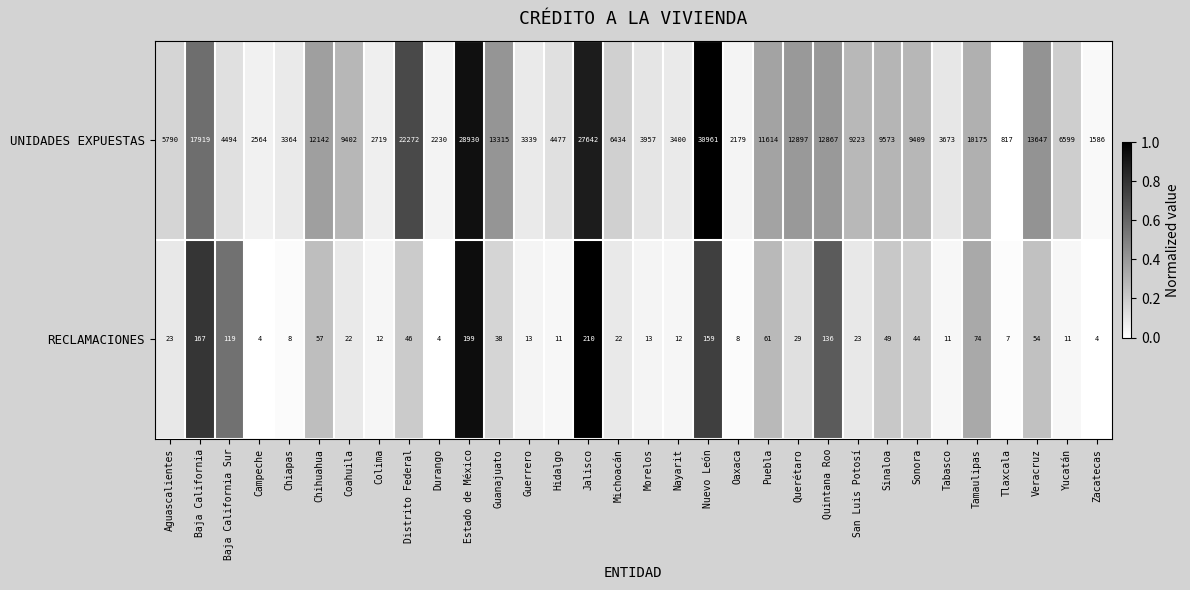

What is the difference between the maximum and minimum values in the RECLAMACIONES series?

206